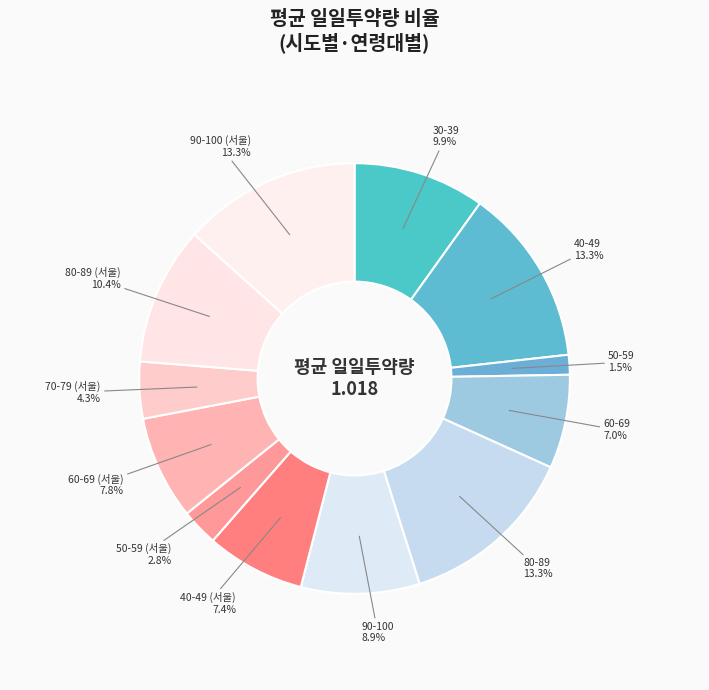

How many segments does this pie chart have?

12